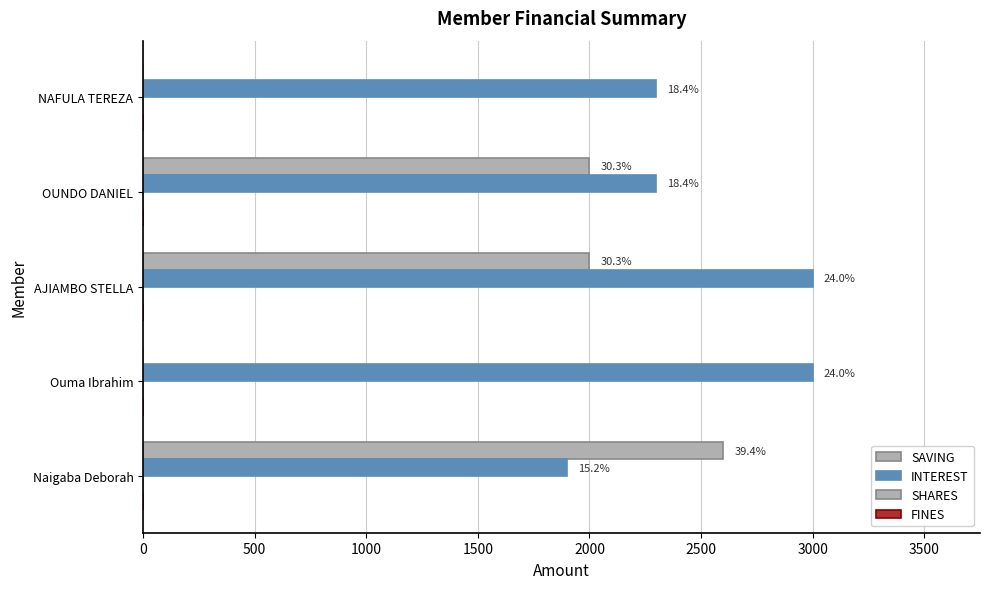

How many series are shown in this chart?

4